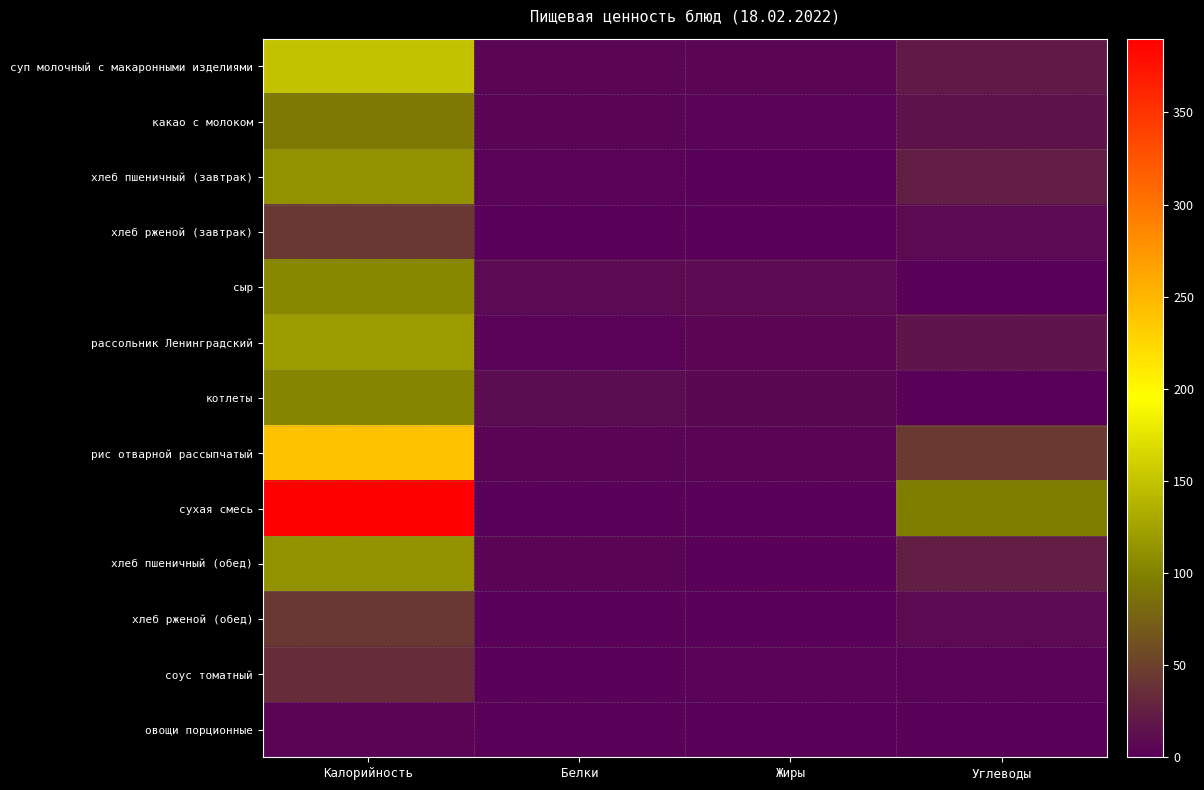

Between Жиры and Углеводы, which series saw the biggest shift?

сухая смесь